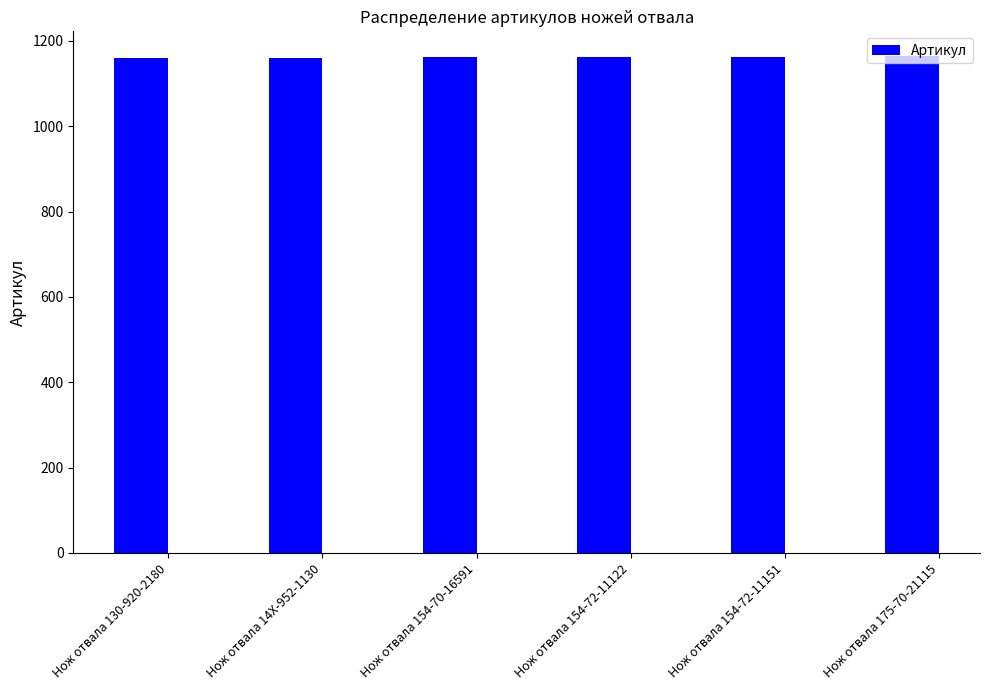

Count the number of categories in the chart.

6